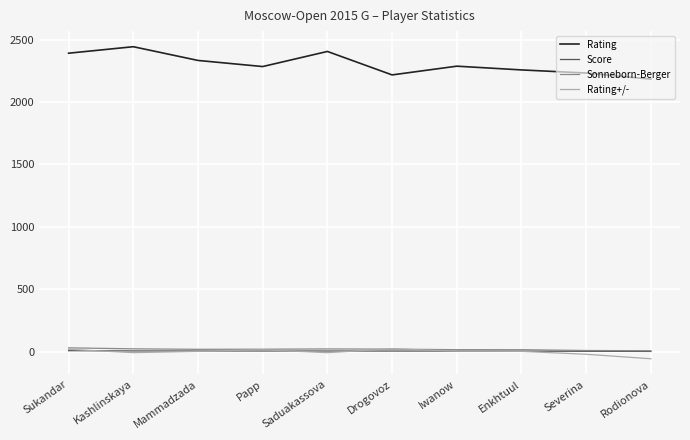

Which series has the largest total across all categories?

Rating